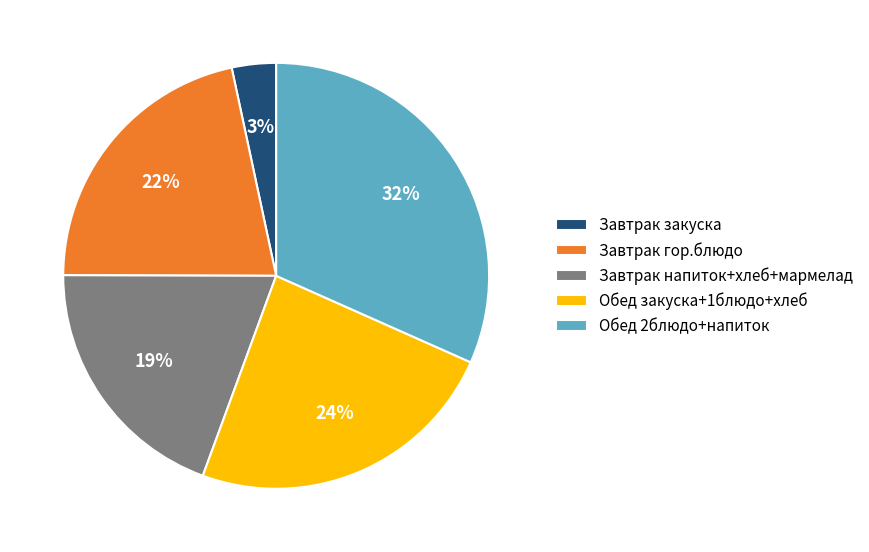

True or false: Обед 2блюдо+напиток accounts for 32% of the total.

True